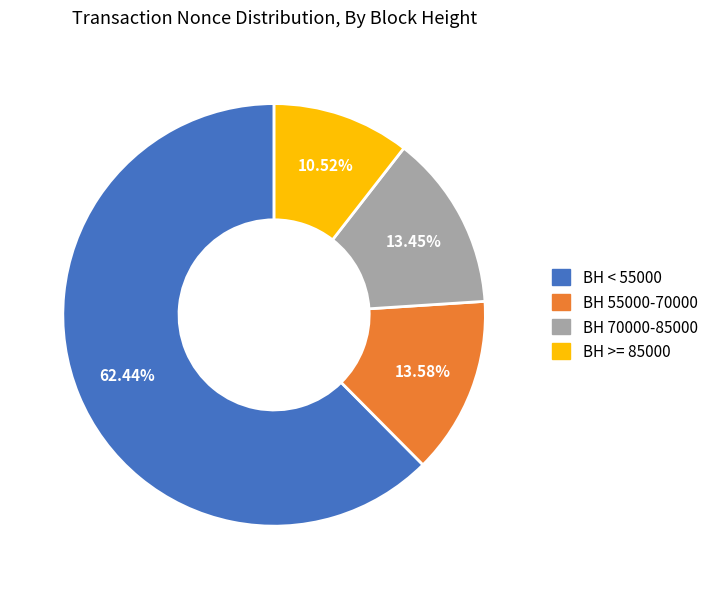

How many slices are in this pie chart?

4